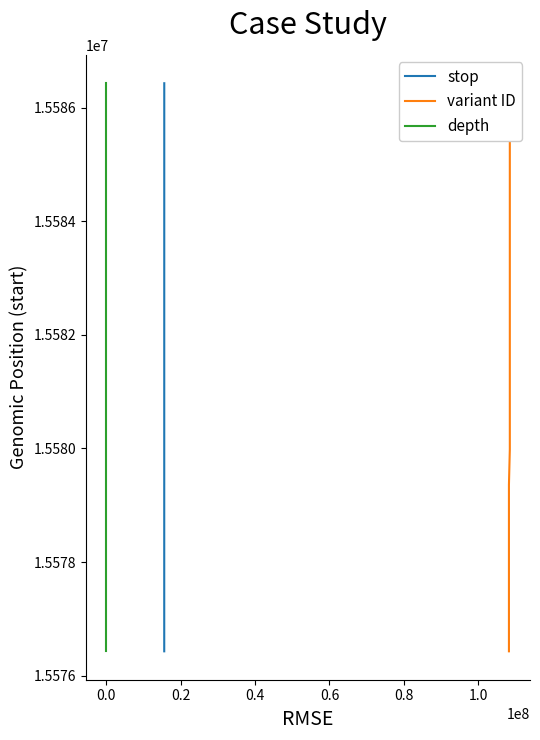

What is the maximum value for stop?

15586433